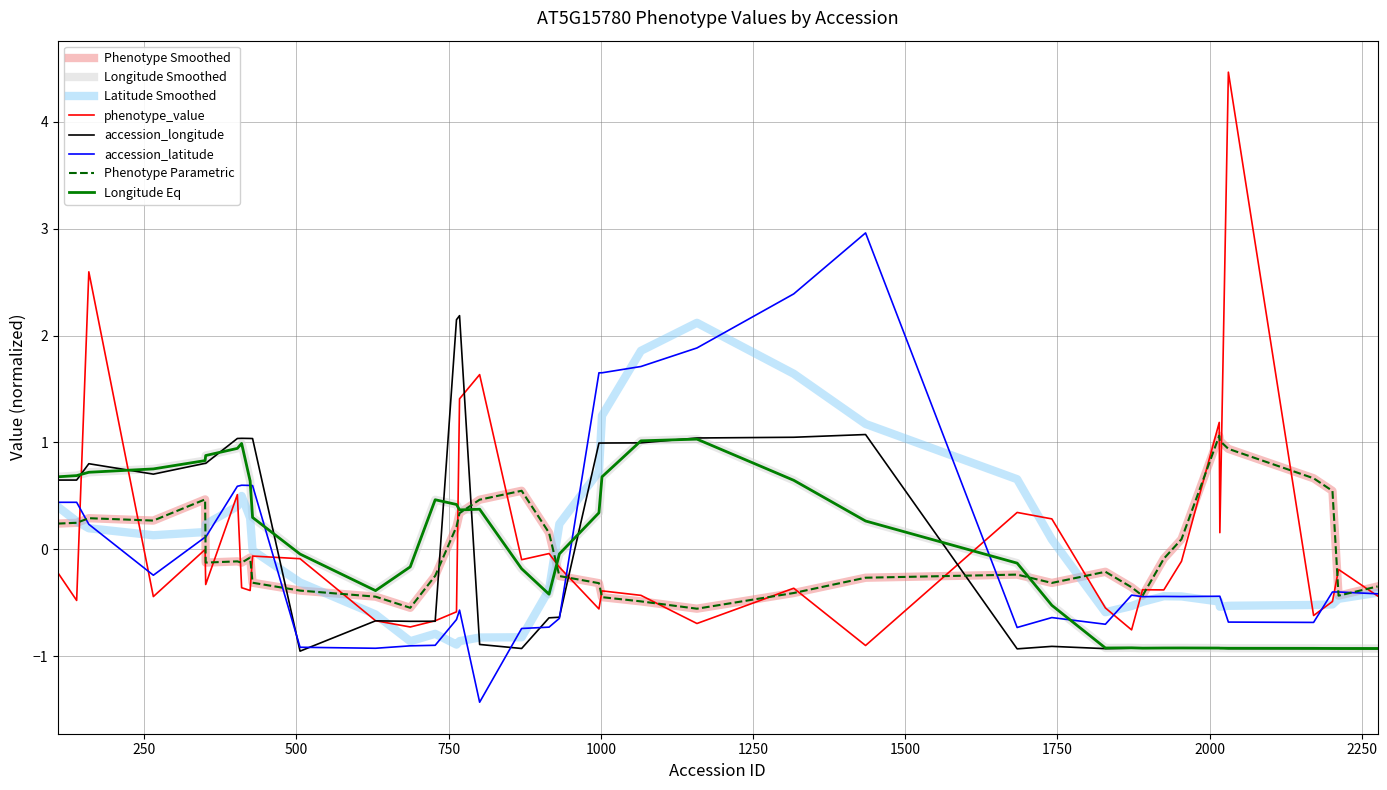

What is the minimum value shown in the chart?

-1.4